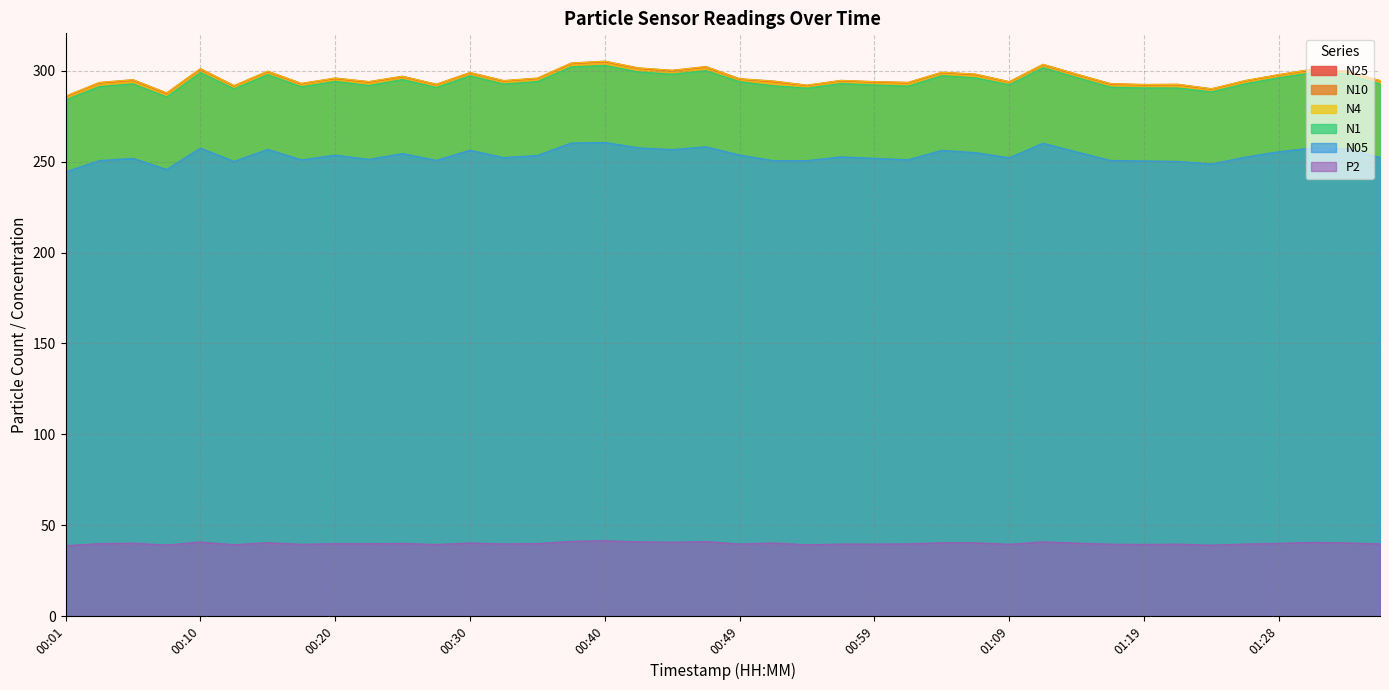

Reading left to right, list all the values displayed in this chart.

N25: 285.7	293.2	294.7	287.5	300.8	291.6	299.5	292.8	295.7	293.7	296.7	292.3	298.8	294.3	295.7	303.9	304.9	301.2	299.9	302.0	295.4	293.9	291.8	294.4	293.7	293.3	298.9	297.8	293.8	303.3	297.9	292.6	292.2	292.3	289.9	294.4	297.6	300.6	299.6	294.3
N10: 286.1	293.6	295.1	287.9	301.2	291.9	299.8	293.1	296.1	294.1	297.1	292.6	299.1	294.6	296.0	304.3	305.3	301.6	300.3	302.4	295.7	294.4	292.1	294.8	294.1	293.7	299.2	298.2	294.1	303.6	298.2	293.0	292.5	292.6	290.2	294.7	298.0	300.9	299.9	294.7
N4: 286.0	293.5	295.0	287.8	301.1	291.8	299.7	293.0	296.0	294.0	297.0	292.6	299.0	294.5	295.9	304.2	305.2	301.5	300.2	302.3	295.6	294.3	292.1	294.7	294.0	293.6	299.1	298.1	294.0	303.5	298.1	292.9	292.4	292.5	290.1	294.6	297.9	300.8	299.8	294.6
N1: 284.0	291.3	292.8	285.6	299.1	290.1	297.9	291.2	294.2	291.9	295.2	290.9	297.3	292.7	294.1	302.2	303.0	299.4	298.2	300.1	294.0	291.8	290.5	293.0	292.2	291.6	297.4	296.1	292.4	301.7	296.3	291.0	290.6	290.6	288.4	292.9	296.2	299.0	298.2	292.8
N05: 244.4	250.6	251.9	245.7	257.5	250.2	256.8	251.0	253.6	251.3	254.5	250.8	256.3	252.3	253.5	260.3	260.6	257.6	256.7	258.2	253.7	250.6	250.6	252.7	251.9	251.1	256.3	255.0	252.2	260.2	255.4	250.7	250.4	250.2	248.7	252.5	255.5	257.6	257.2	252.4
P2: 38.8	39.9	40.1	39.1	40.8	39.3	40.4	39.5	39.9	39.9	40.0	39.4	40.3	39.8	39.9	41.1	41.5	40.9	40.7	41.0	39.7	40.3	39.2	39.7	39.6	39.8	40.4	40.4	39.5	40.9	40.2	39.6	39.5	39.6	39.0	39.7	40.0	40.6	40.3	39.7